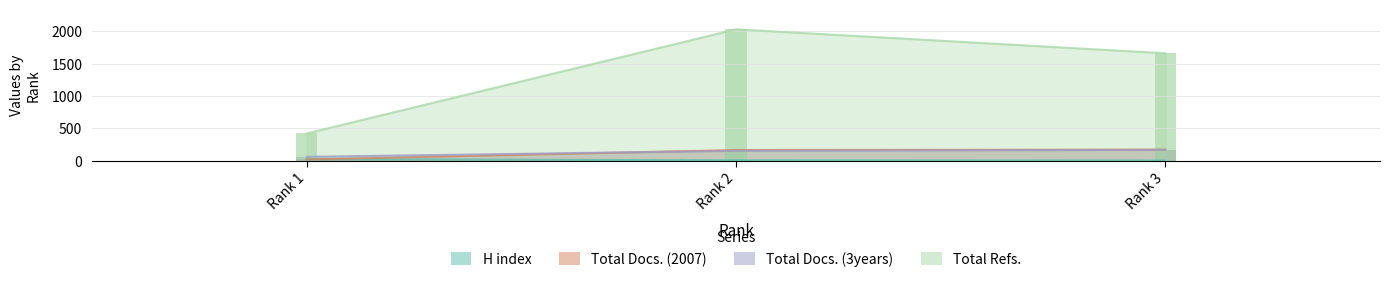

What is the sum of all H index values?

37